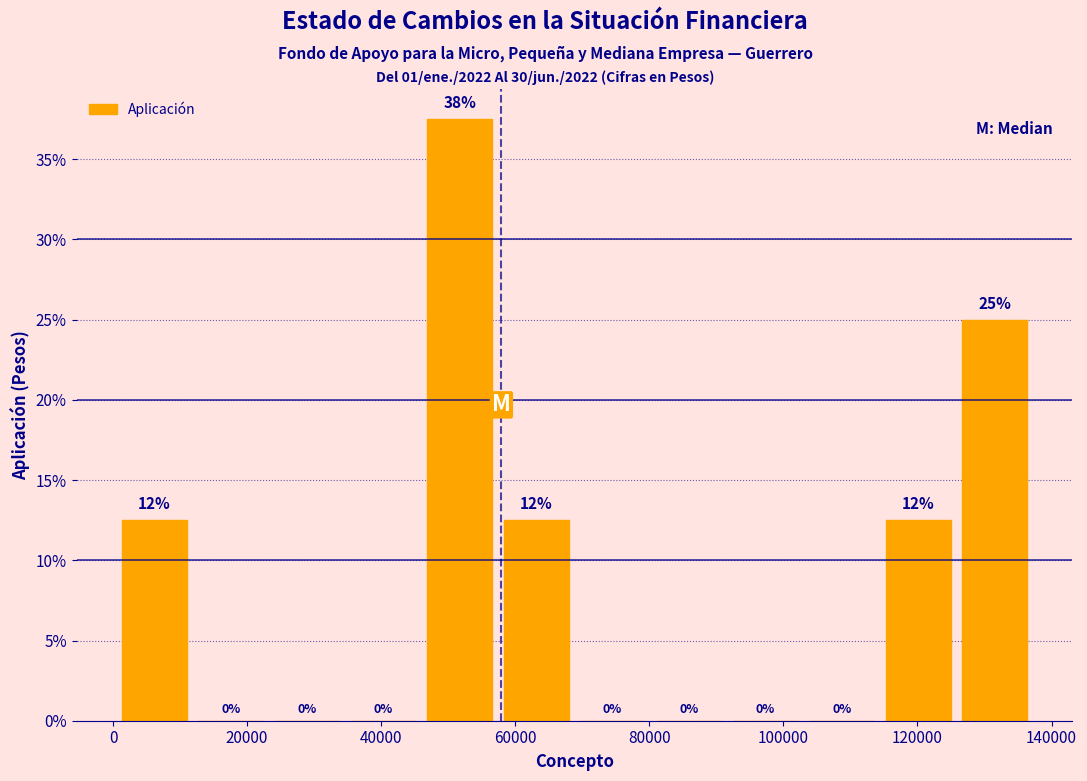

Which range on the x-axis has the tallest bar?

46000 to 58000